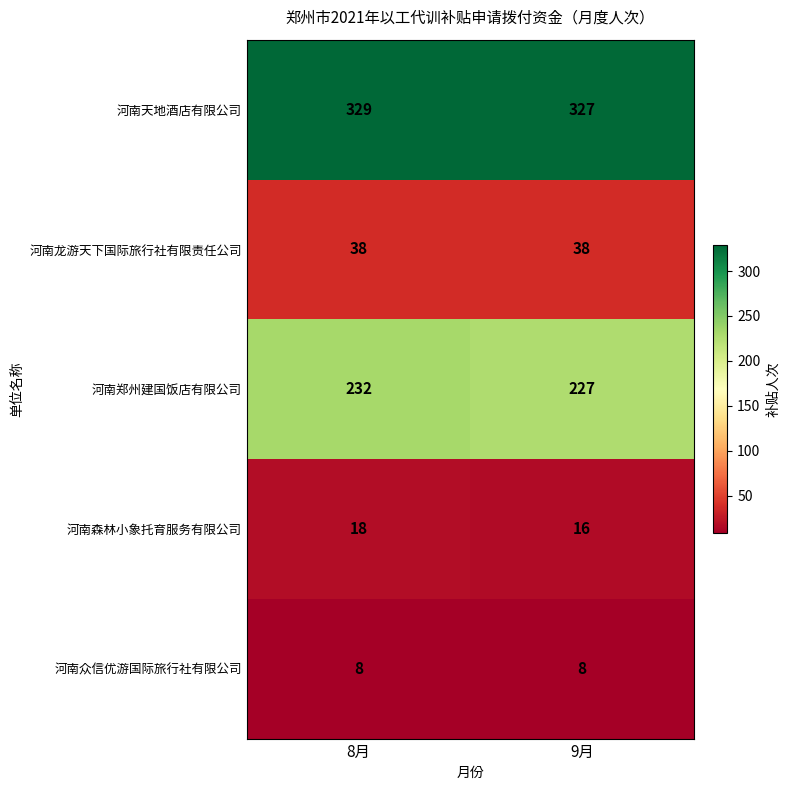

Reading left to right, list all the values displayed in this chart.

河南天地酒店有限公司: 8月=329	9月=327
河南龙游天下国际旅行社有限责任公司: 8月=38	9月=38
河南郑州建国饭店有限公司: 8月=232	9月=227
河南森林小象托育服务有限公司: 8月=18	9月=16
河南众信优游国际旅行社有限公司: 8月=8	9月=8